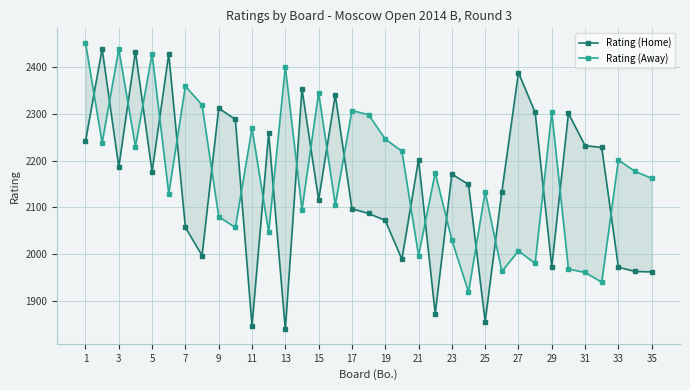

True or false: Rating (Home) and Rating (Away) cross at least once.

True